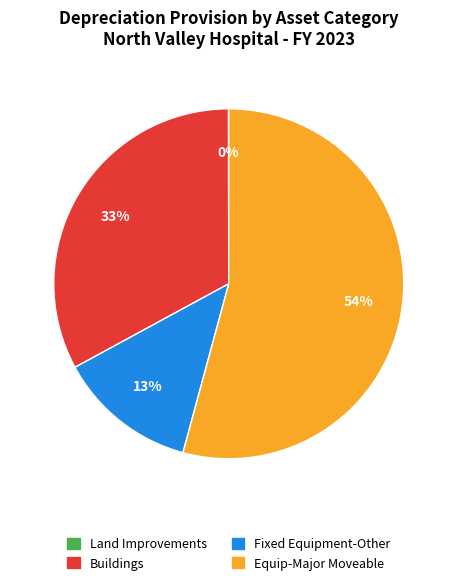

What is the largest slice in the pie chart?

Equip-Major Moveable